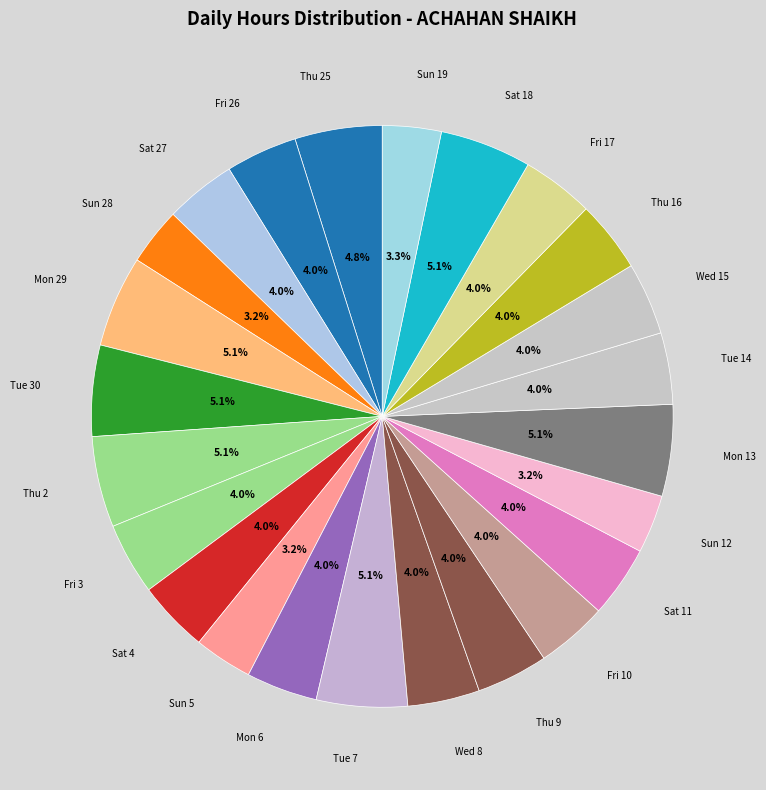

Count the number of slices in the pie.

24